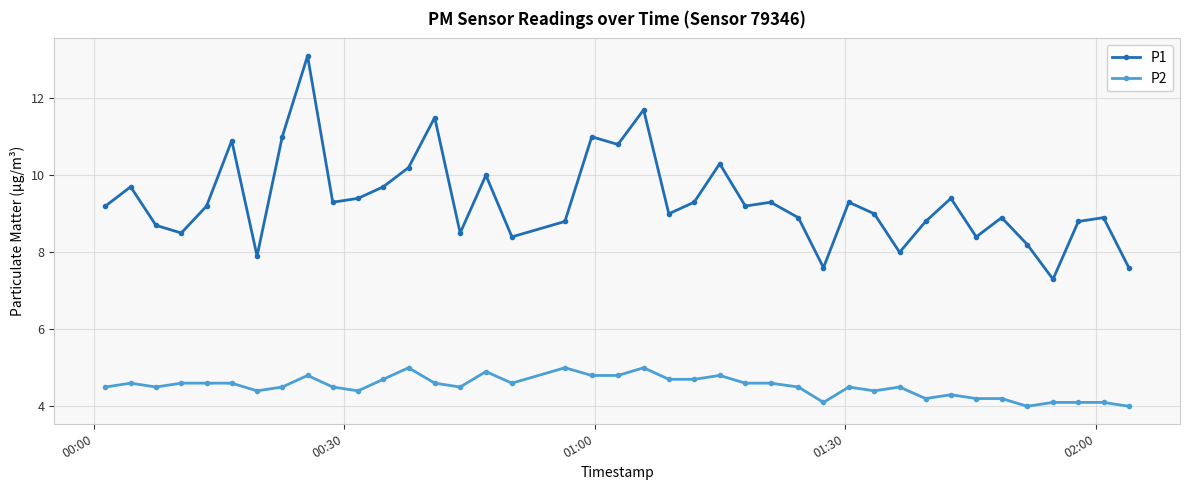

Which series has the largest total across all categories?

P1